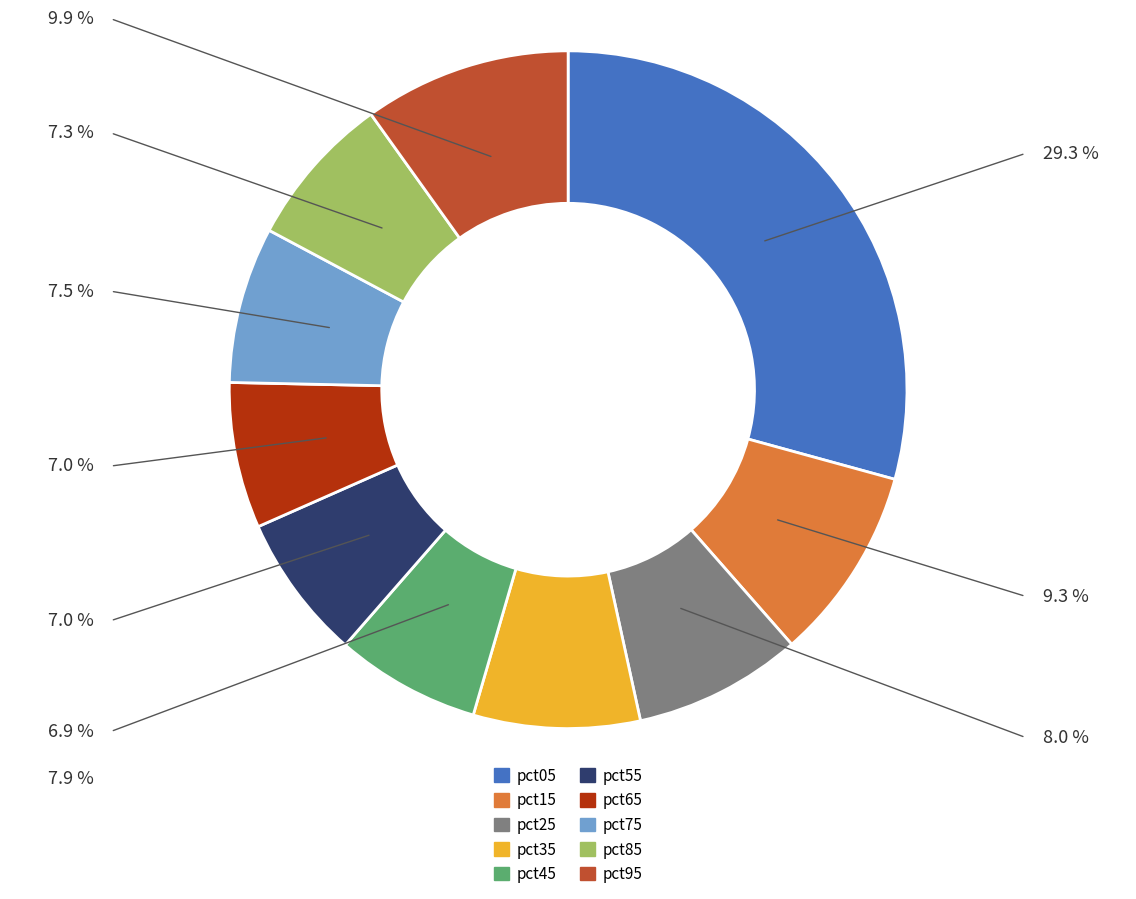

Is pct75 the majority of the pie?

No